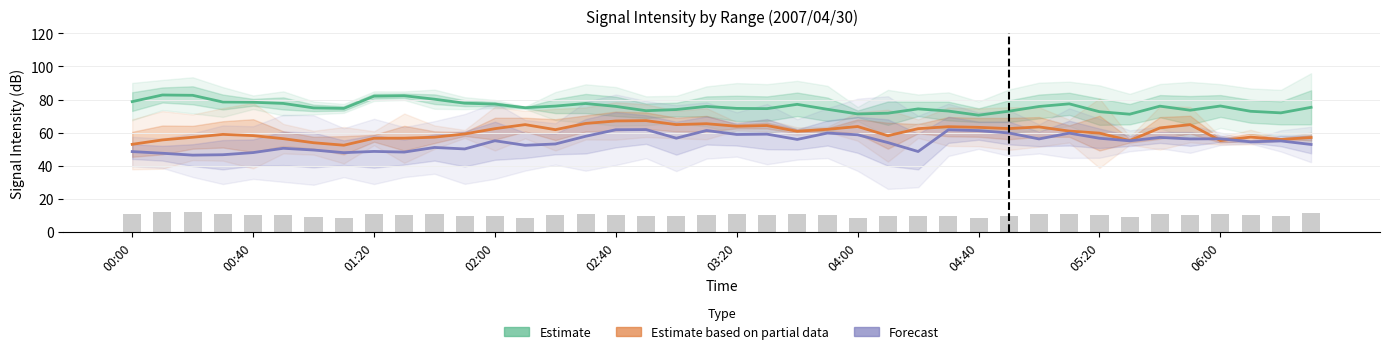

How many data points in Estimate are less than 75?

18